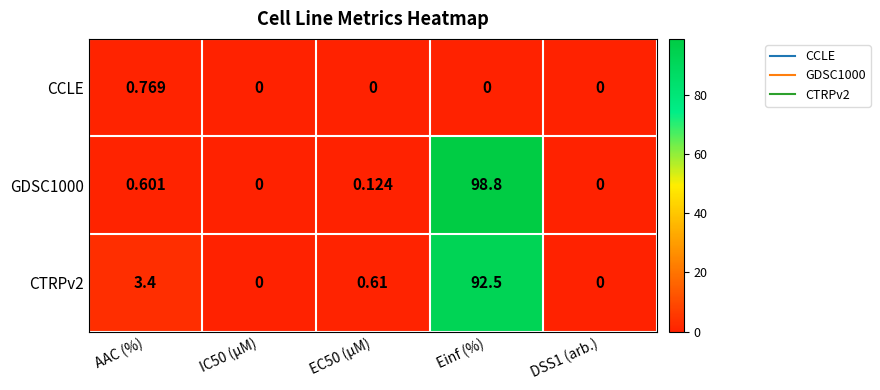

Count the number of data series in this chart.

3